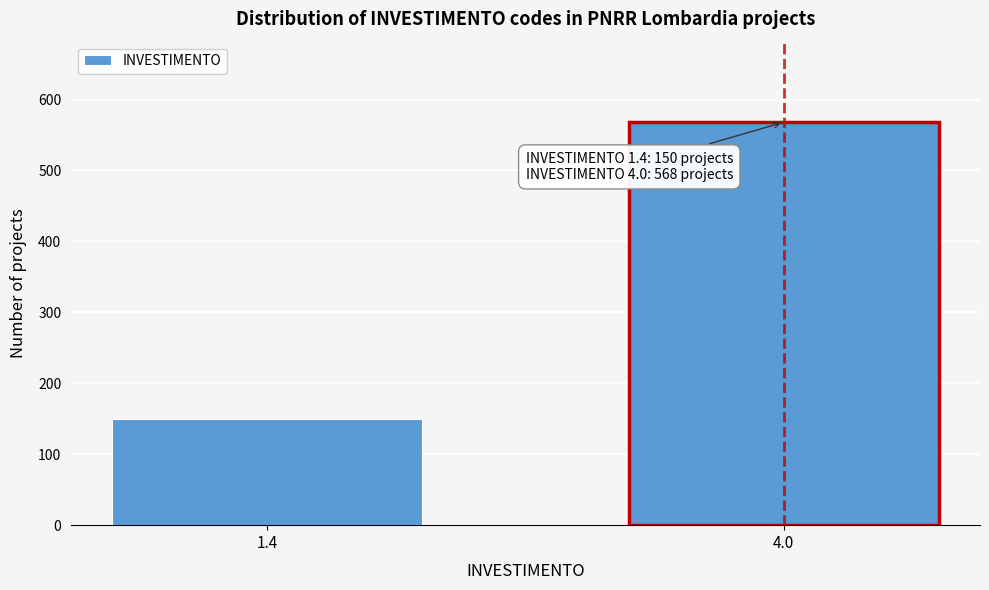

Reading left to right, list all the values displayed in this chart.

1.4=150	4.0=568